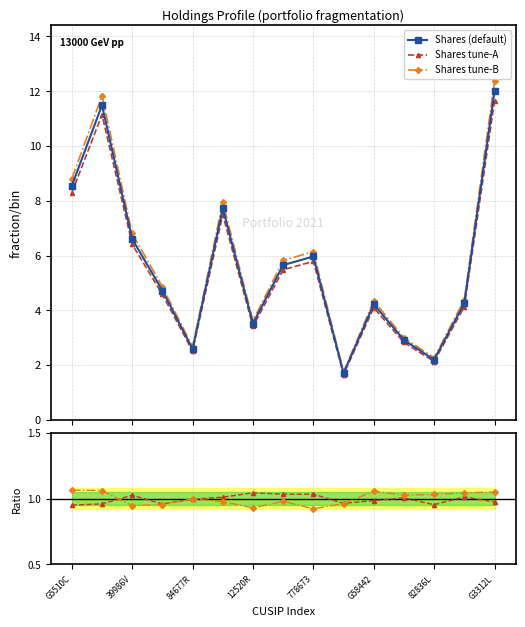

True or false: Shares tune-A and tune-A / default intersect in this chart.

False